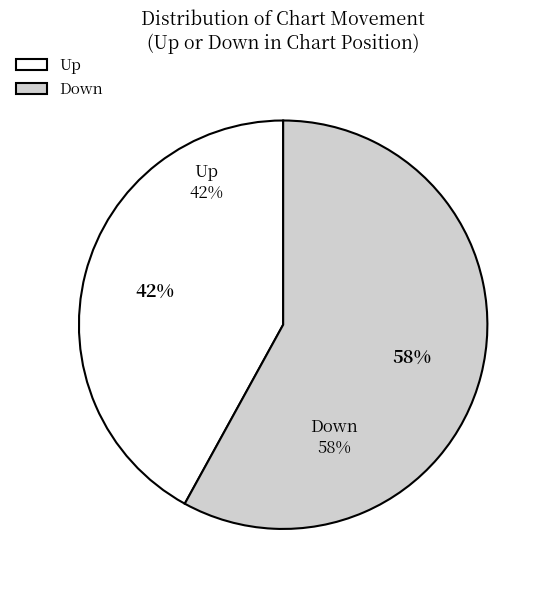

The Up slice represents 42% of the pie. True or false?

True